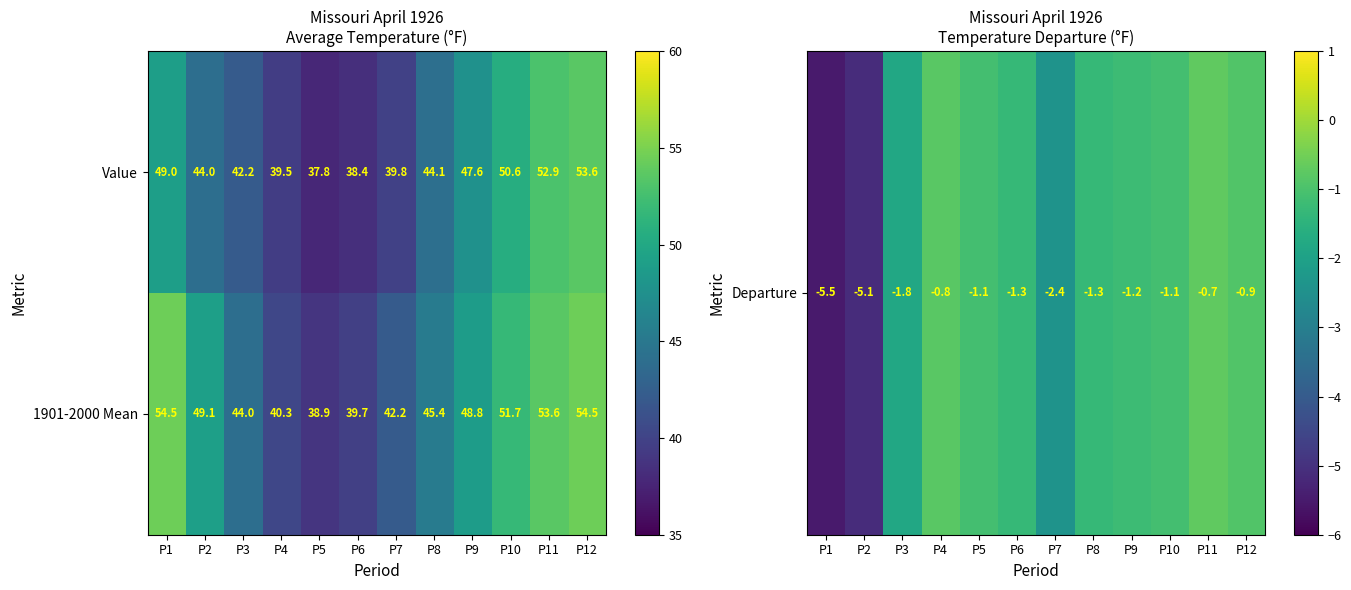

The 1901-2000 Mean series shows 54.5 at P12. True or false?

True